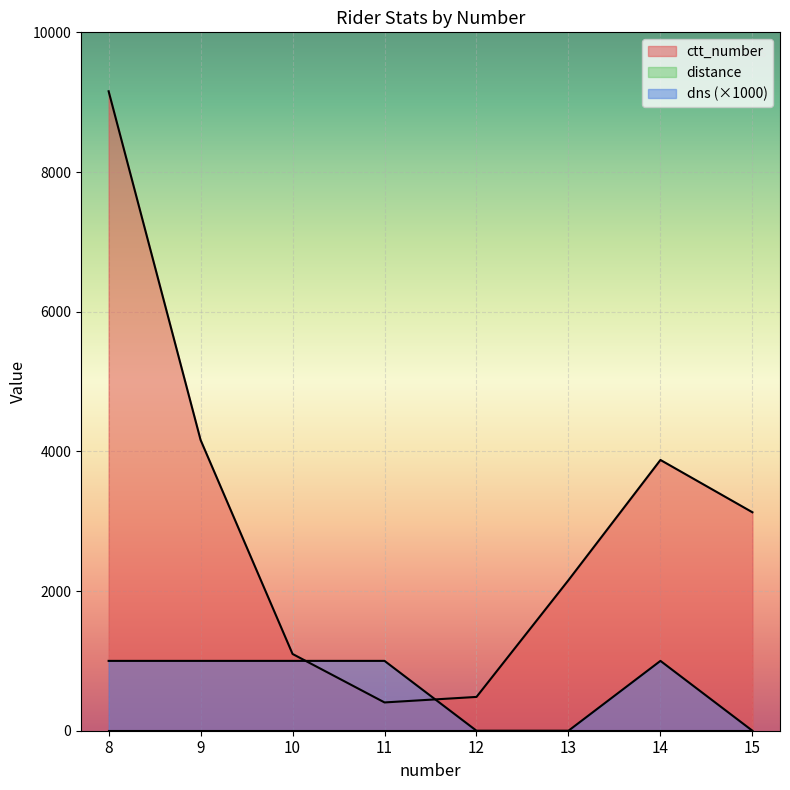

Where is the first local maximum for ctt_number?

14